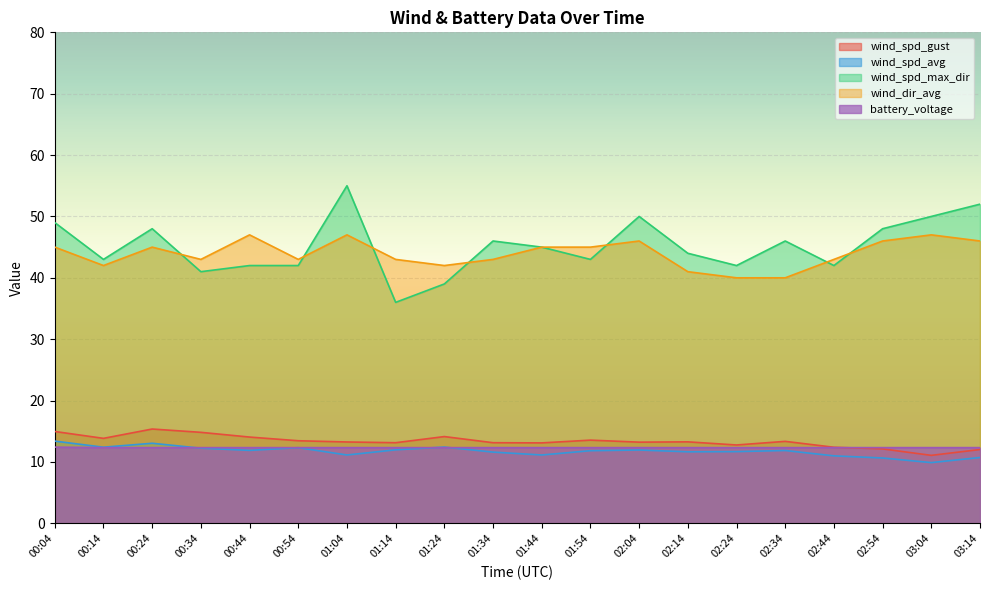

The wind_dir_avg series shows 40.0 at 02:24. True or false?

True